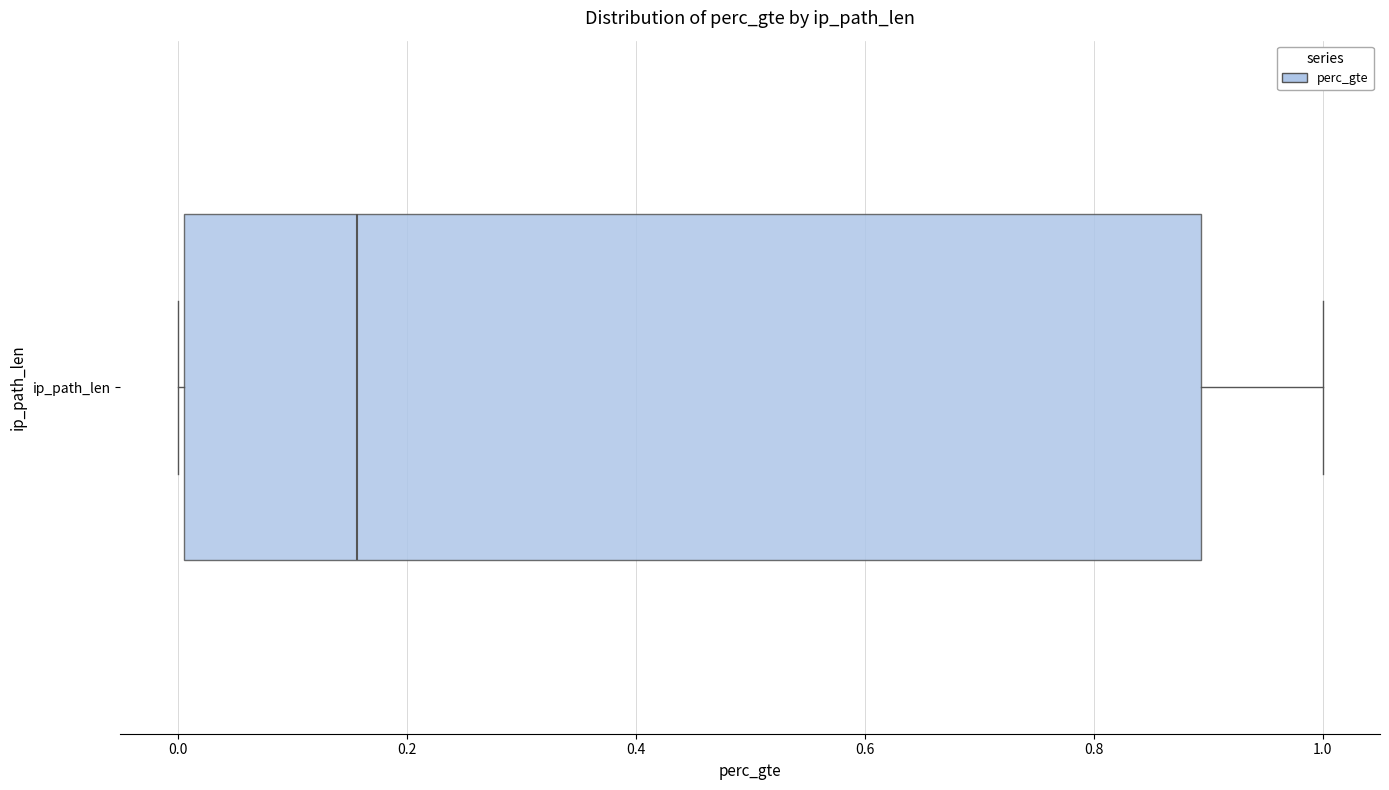

Transcribe this box plot: give where the median line is, the range the box spans, and where the two whiskers end, as read against the x-axis. The values are not printed on the chart, so give them approximately, as read against the axis.

median 0.16, box 0.00 to 0.90, whiskers 0.00 to 1.00